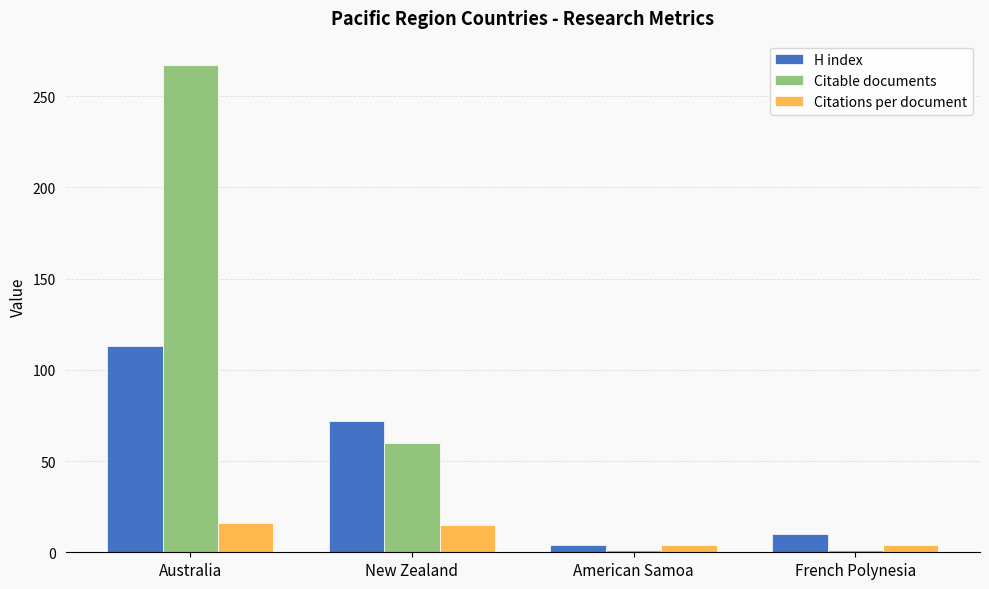

Is it true that H index equals 10.0 at French Polynesia?

True